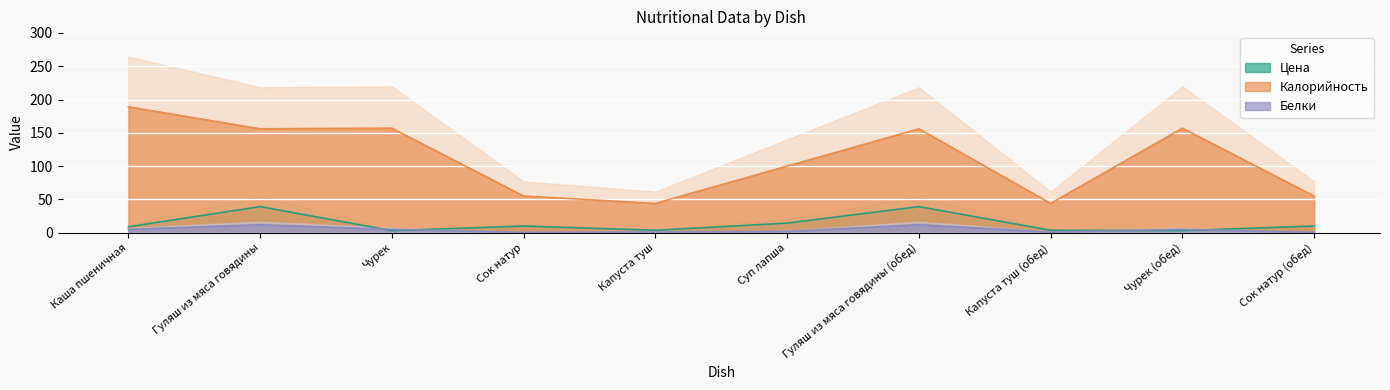

Which series has the widest spread of values?

Калорийность